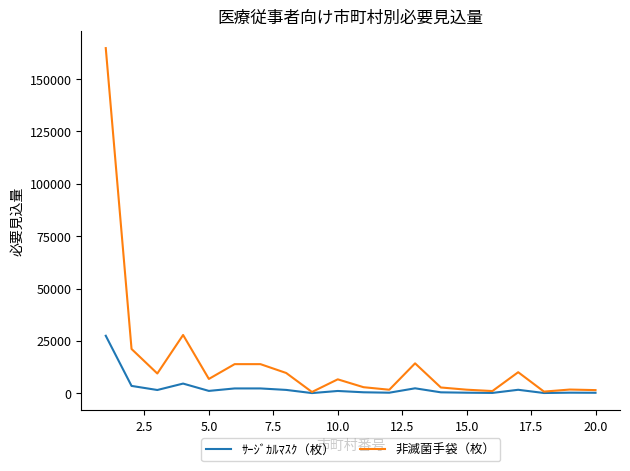

List the series in order of their peak value, highest first.

非滅菌手袋（枚）, ｻｰｼﾞｶﾙﾏｽｸ（枚）